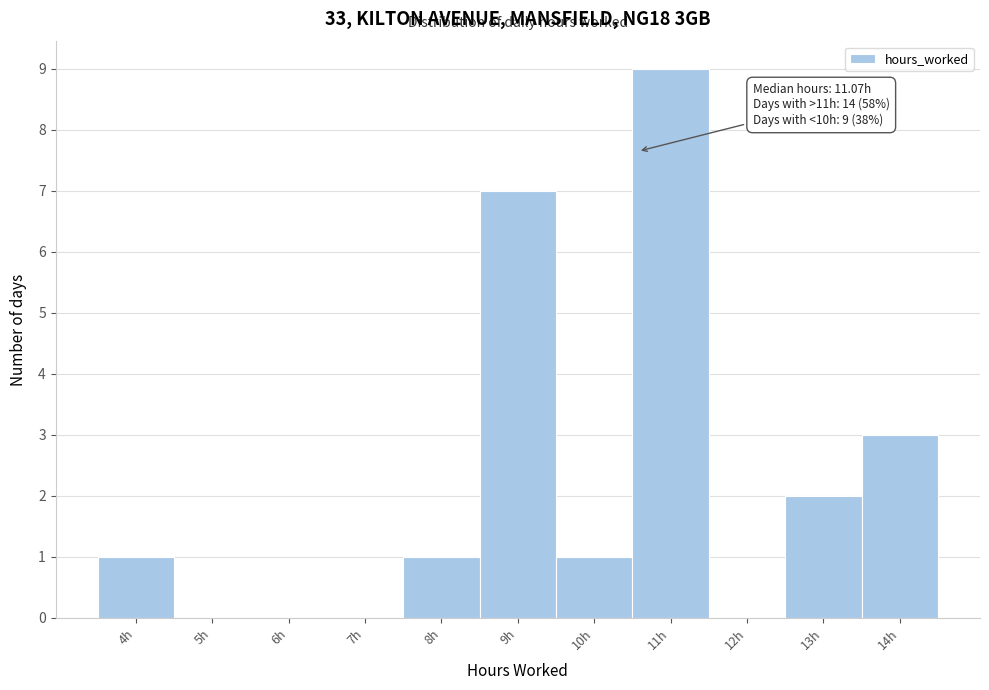

Reading left to right, list all the values displayed in this chart.

4h=1	5h=0	6h=0	7h=0	8h=1	9h=7	10h=1	11h=9	12h=0	13h=2	14h=3